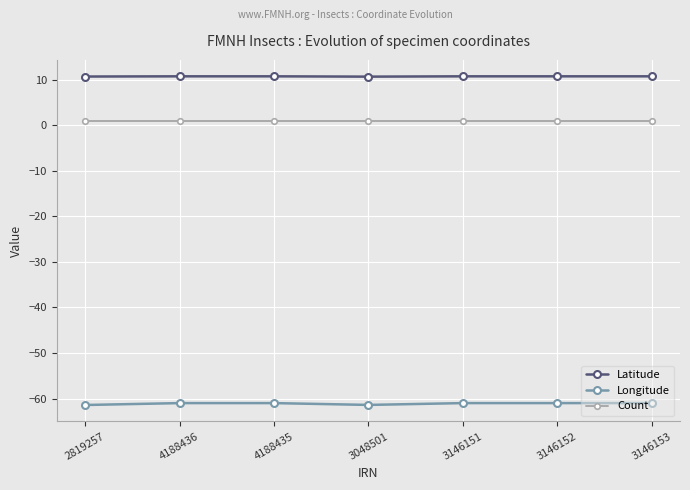

What is the minimum value shown in the chart?

-61.4